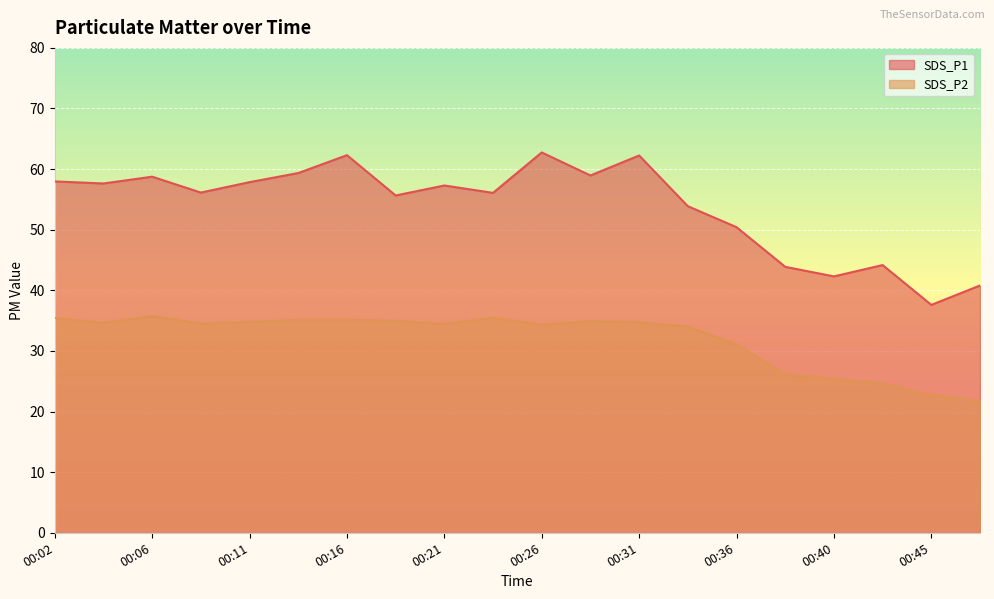

How many lines are shown in the chart?

2